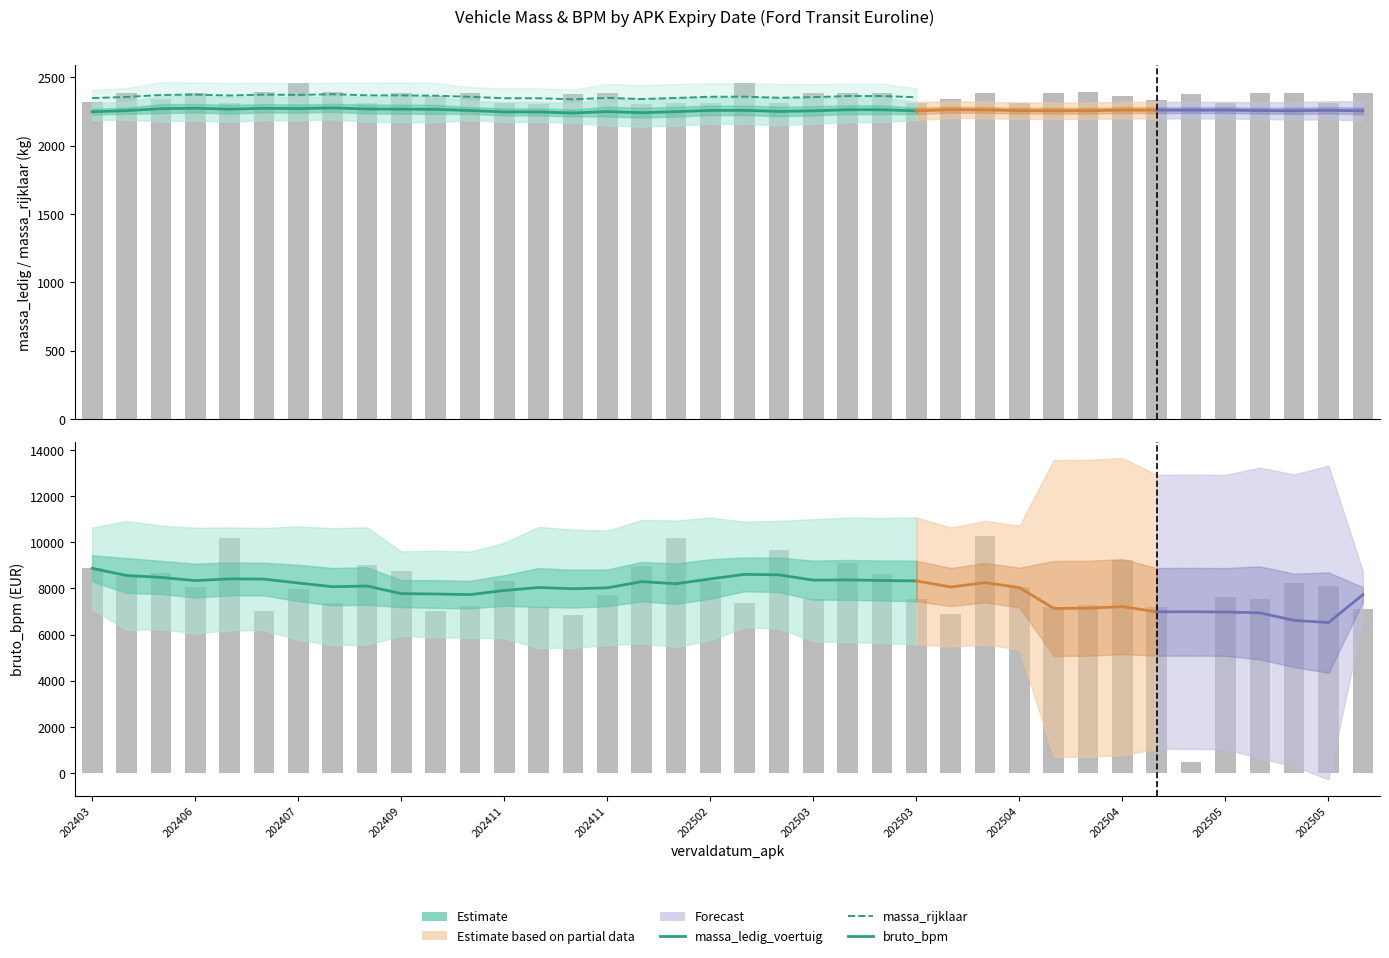

How many data points in massa_rijklaar are above 2357?

12